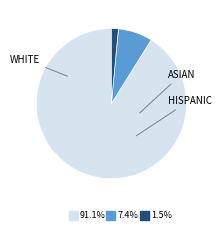

Count the number of slices in the pie.

3